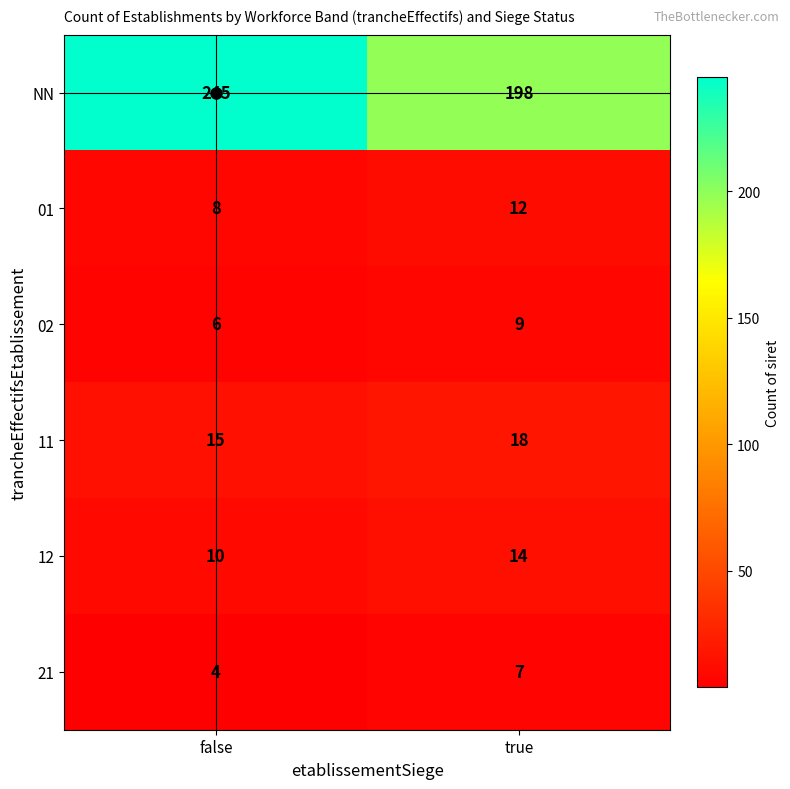

True or false: NN has a value of 198 at true.

True